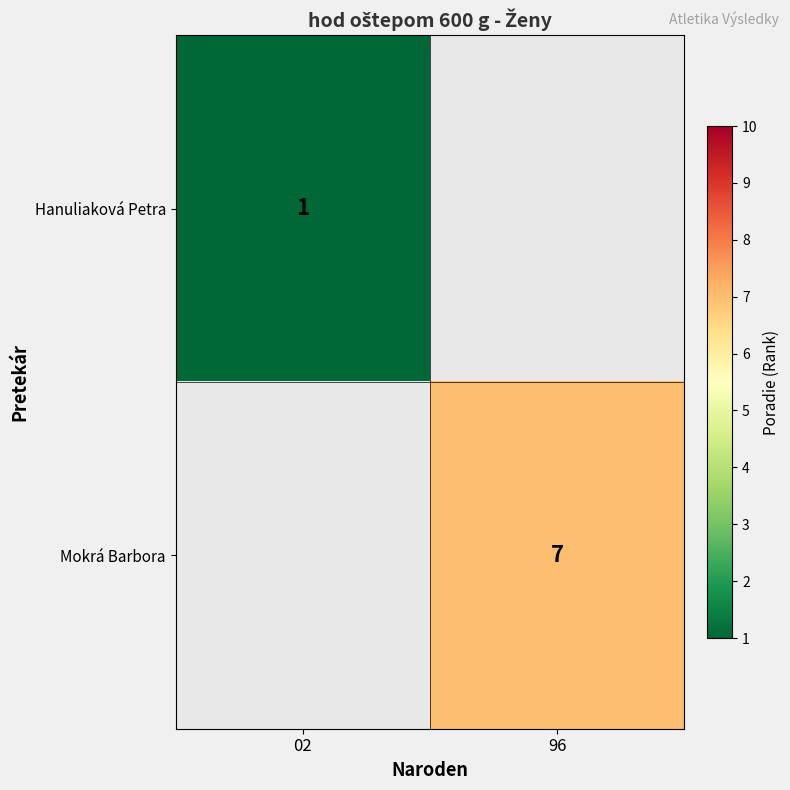

The value of Hanuliaková Petra at 02 is 2. True or false?

False